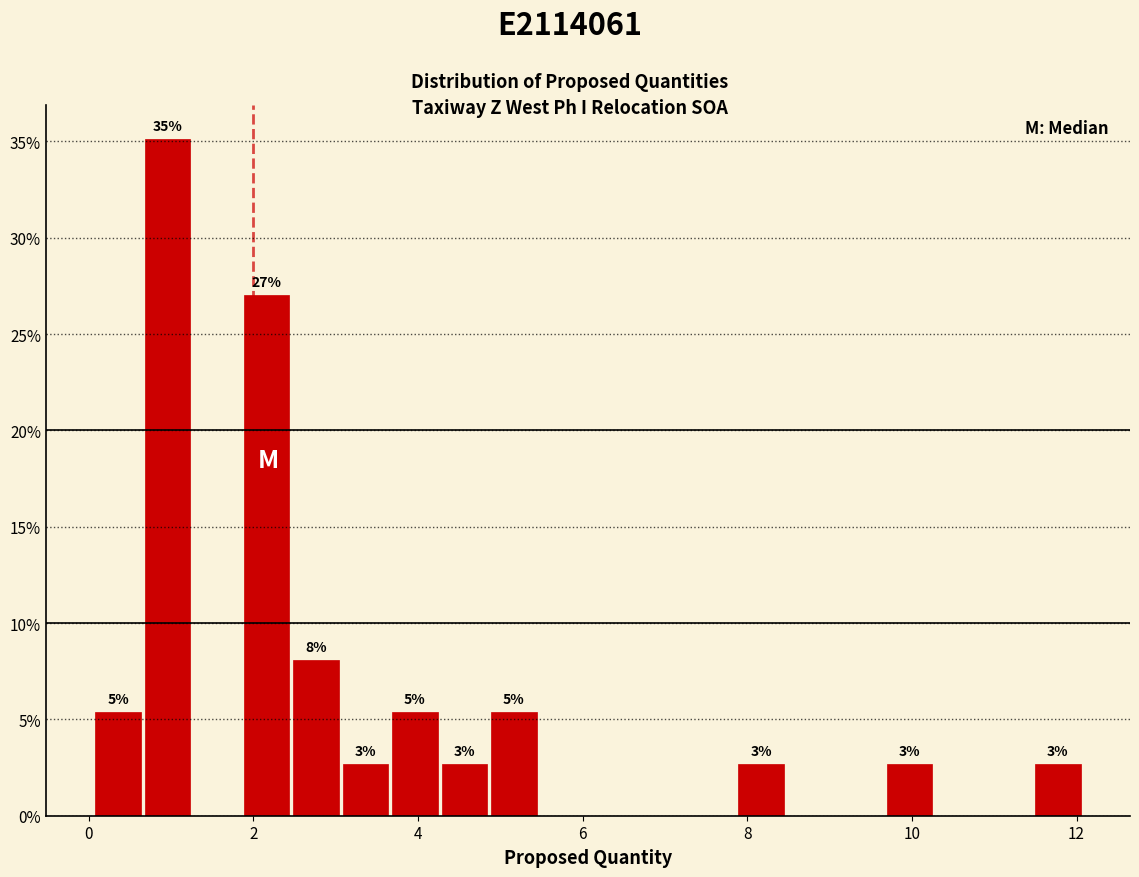

Around what value on the x-axis is the tallest bar? Give the approximate position of its centre, as read against the axis.

1.0